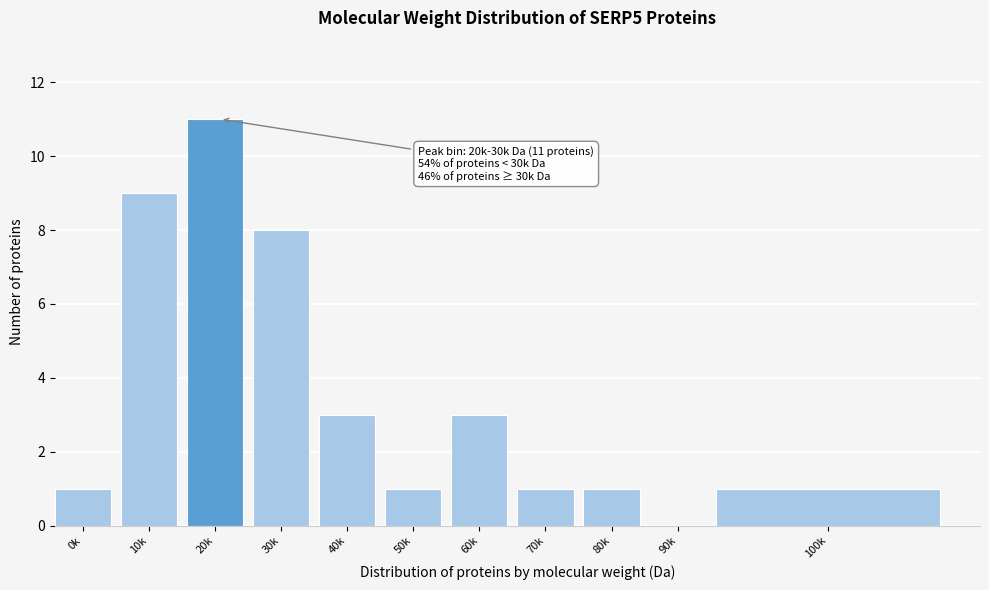

Reading left to right, extract all data points from this chart.

0k=1	10k=9	20k=11	30k=8	40k=3	50k=1	60k=3	70k=1	80k=1	90k=0	100k=1